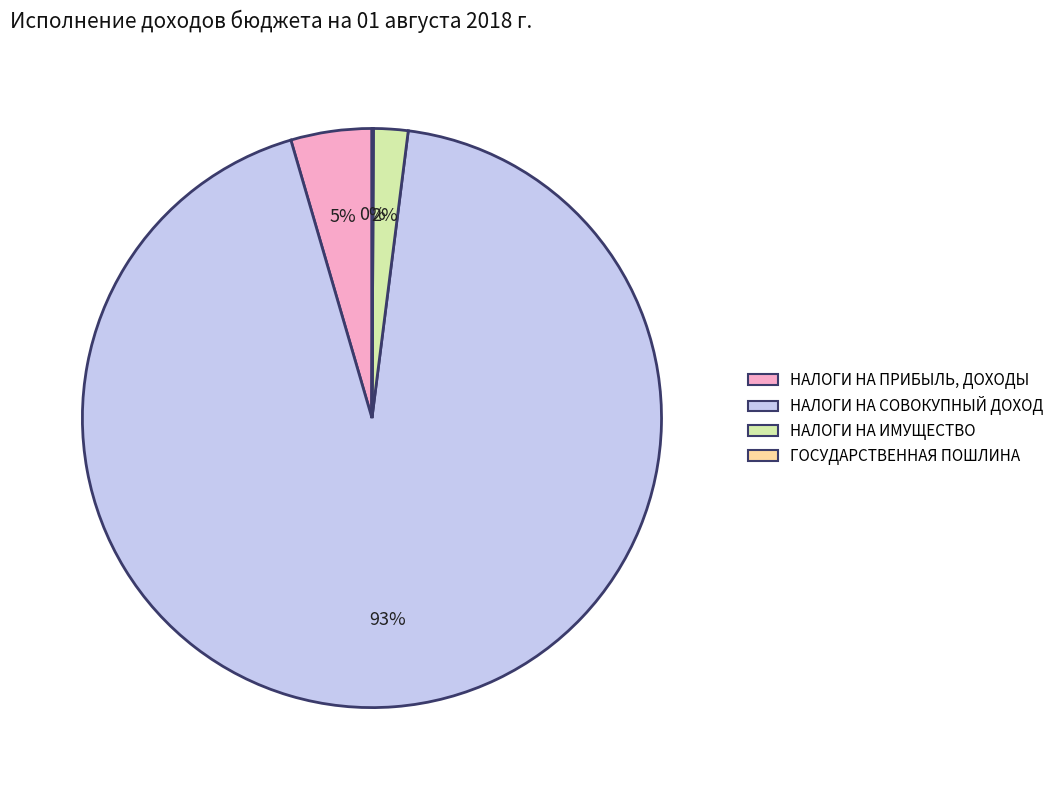

To the nearest percent, what is the difference between the largest and smallest slice percentages?

93%